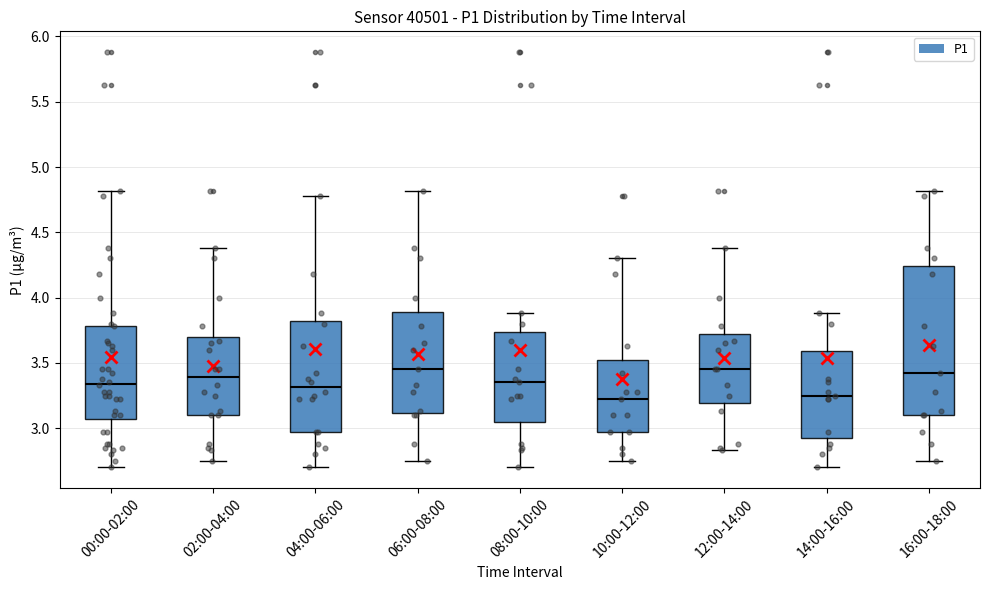

Comparing the boxes themselves (not the whiskers), which one is the tallest?

16:00-18:00